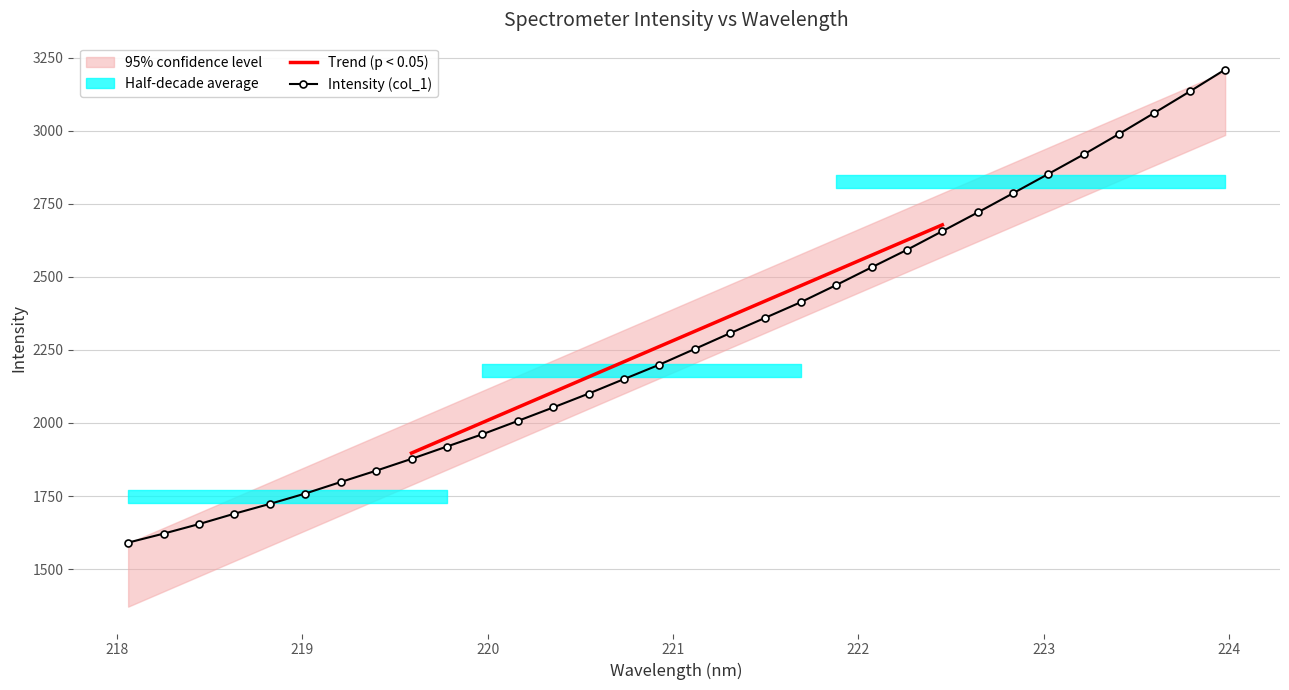

What is the value of the Intensity (col_1) point at the 4th from the left?

1689.7